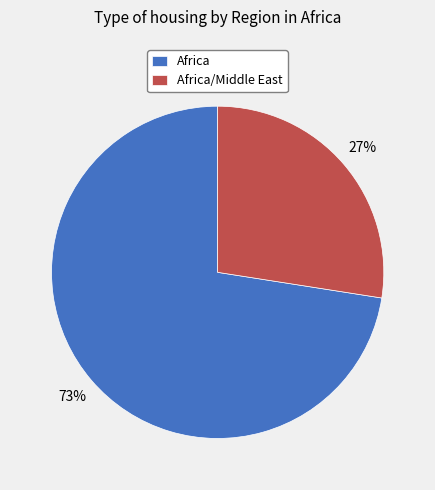

Which has a higher value, Africa/Middle East or Africa?

Africa